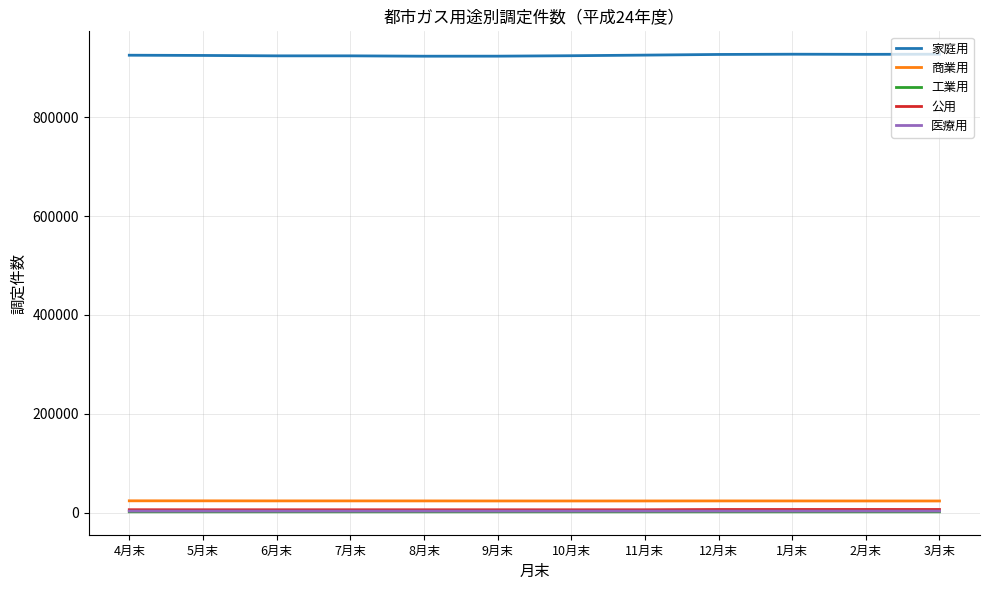

True or false: 医療用 and 商業用 intersect in this chart.

False